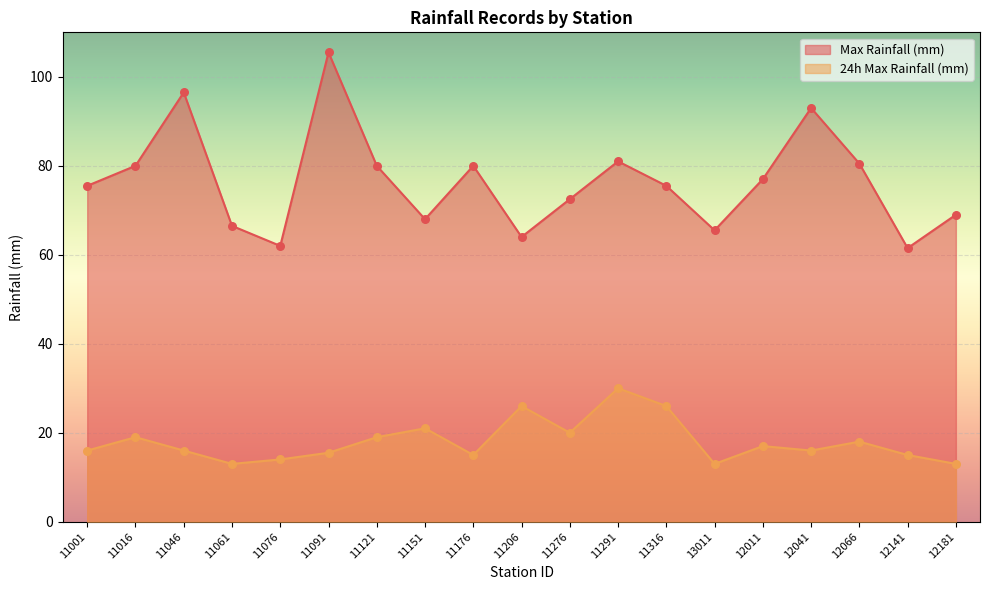

At how many categories does at least one series exceed 55?

19